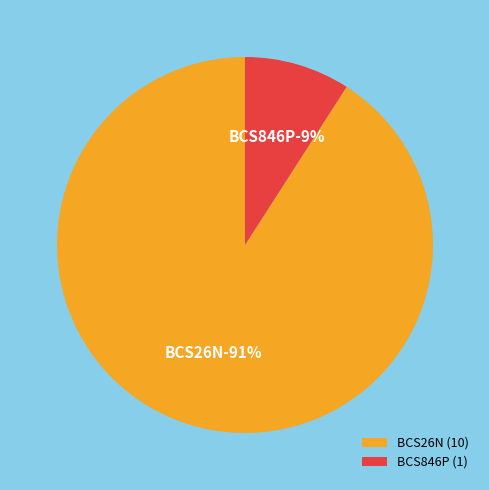

True or false: BCS846P accounts for 1% of the total.

False